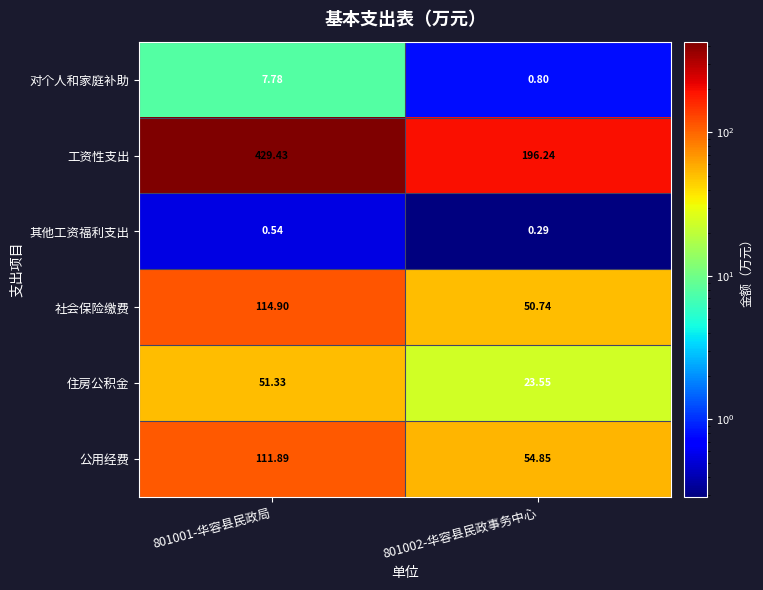

Is the value of 对个人和家庭补助 at 801001-华容县民政局 greater than the value of 工资性支出 at 801001-华容县民政局?

No